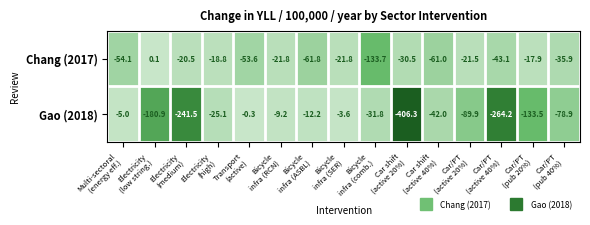

What is the difference between the second highest and minimum values in the Chang (2017) series?

115.8